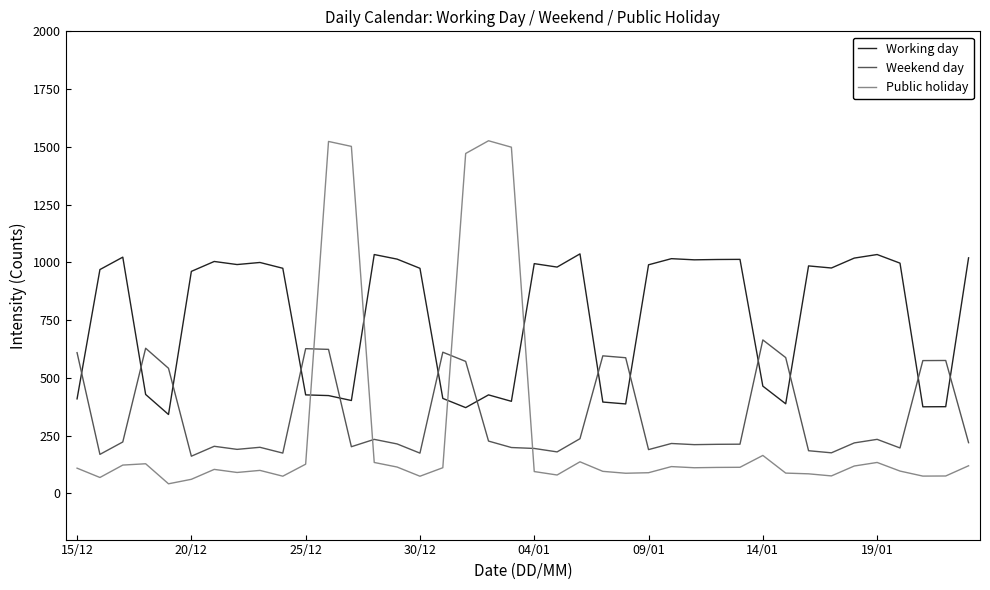

Which series has the widest spread of values?

Public holiday